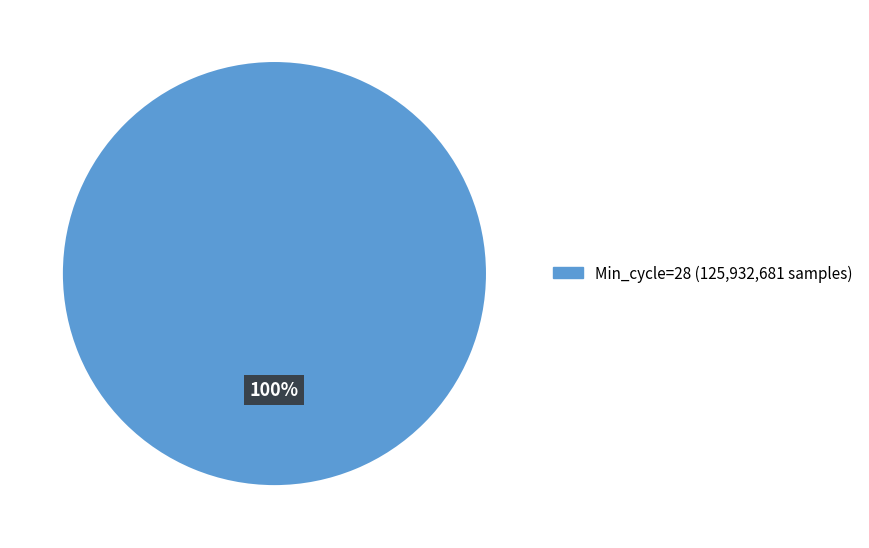

How many slices are in this pie chart?

1